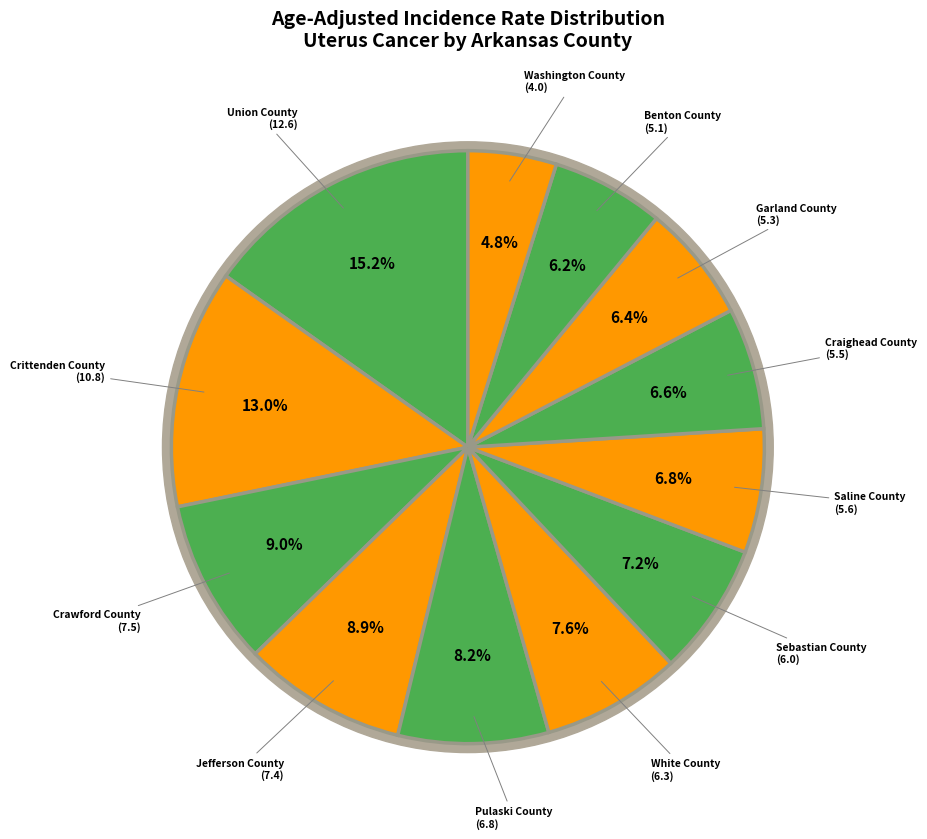

Does Crawford County account for over 50% of the chart?

No